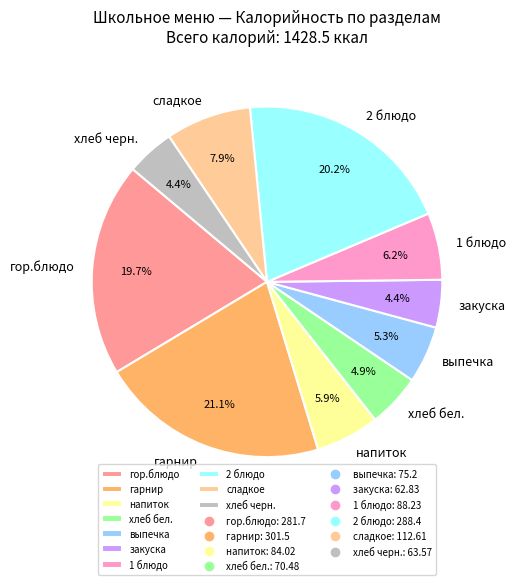

True or false: гор.блюдо accounts for 31% of the total.

False